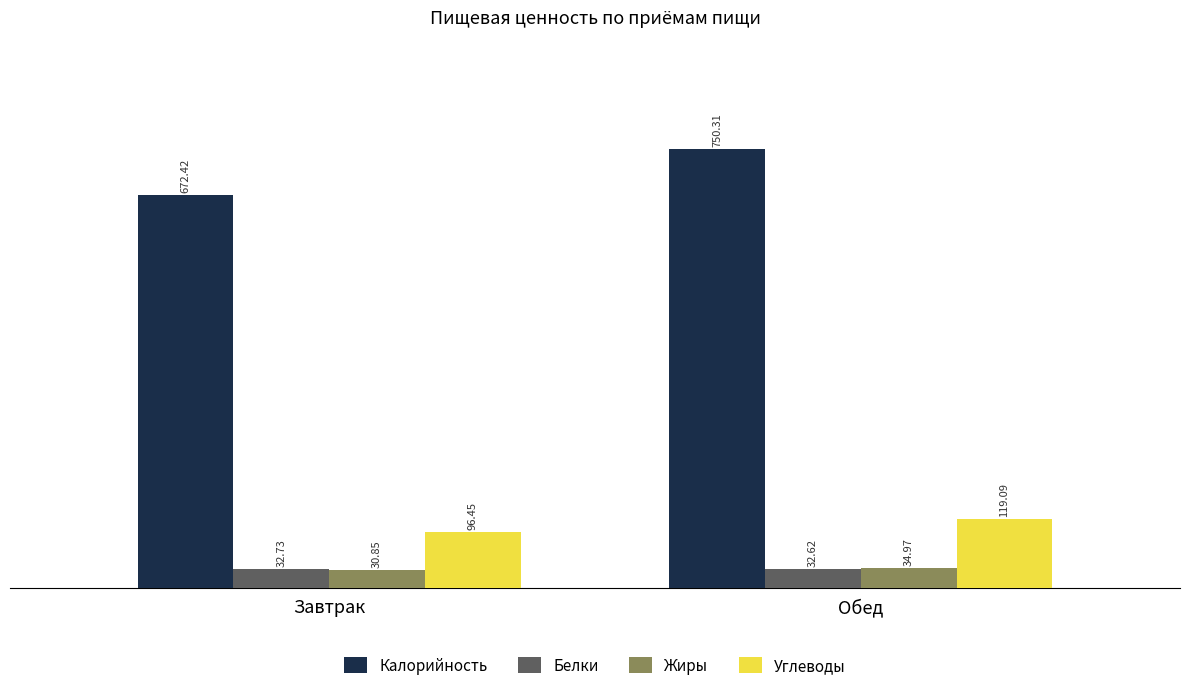

What is the highest value of the Калорийность series?

750.3